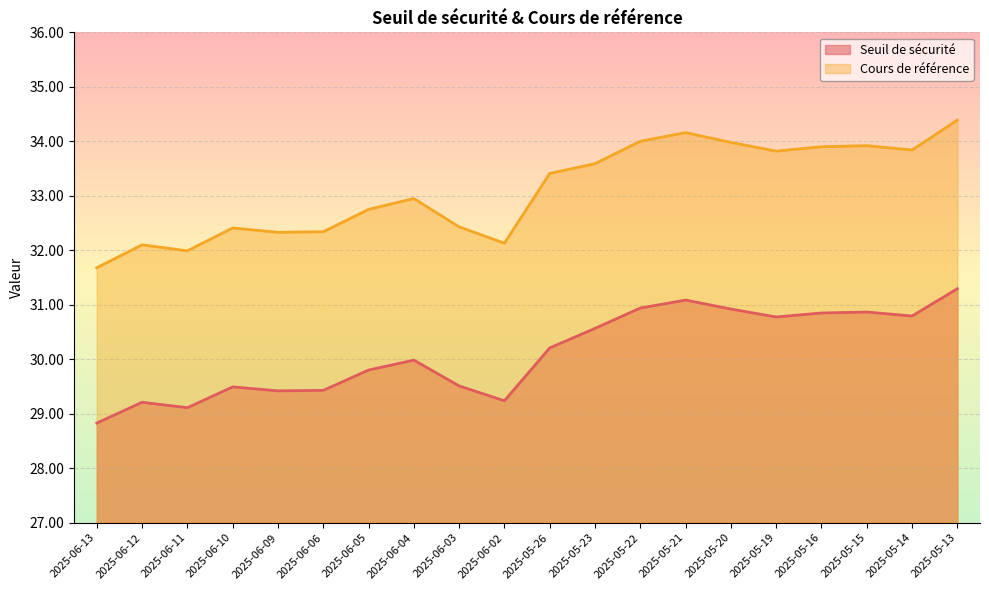

How many interior local valleys does the Cours de référence series have?

5